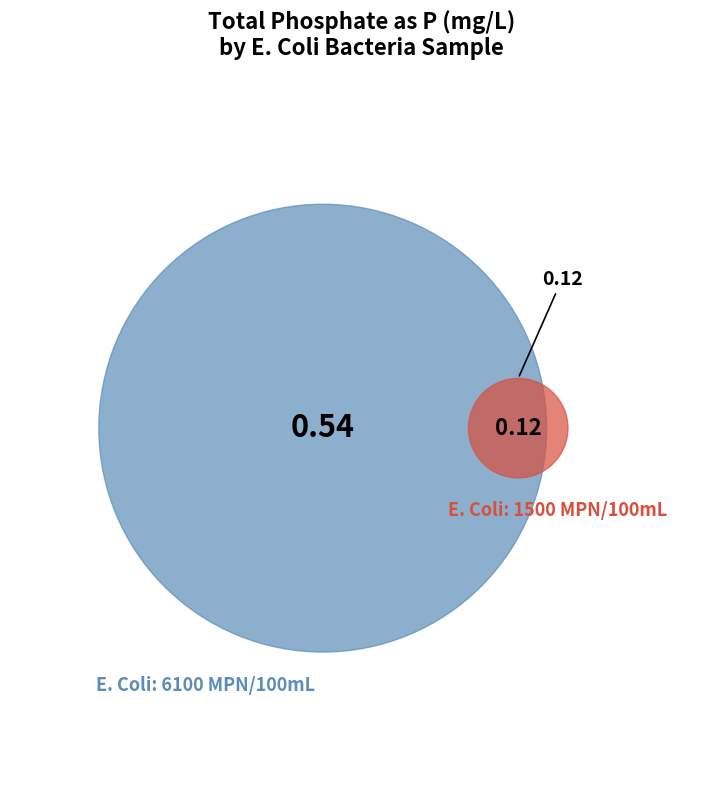

Does 6100 account for over 50% of the chart?

Yes